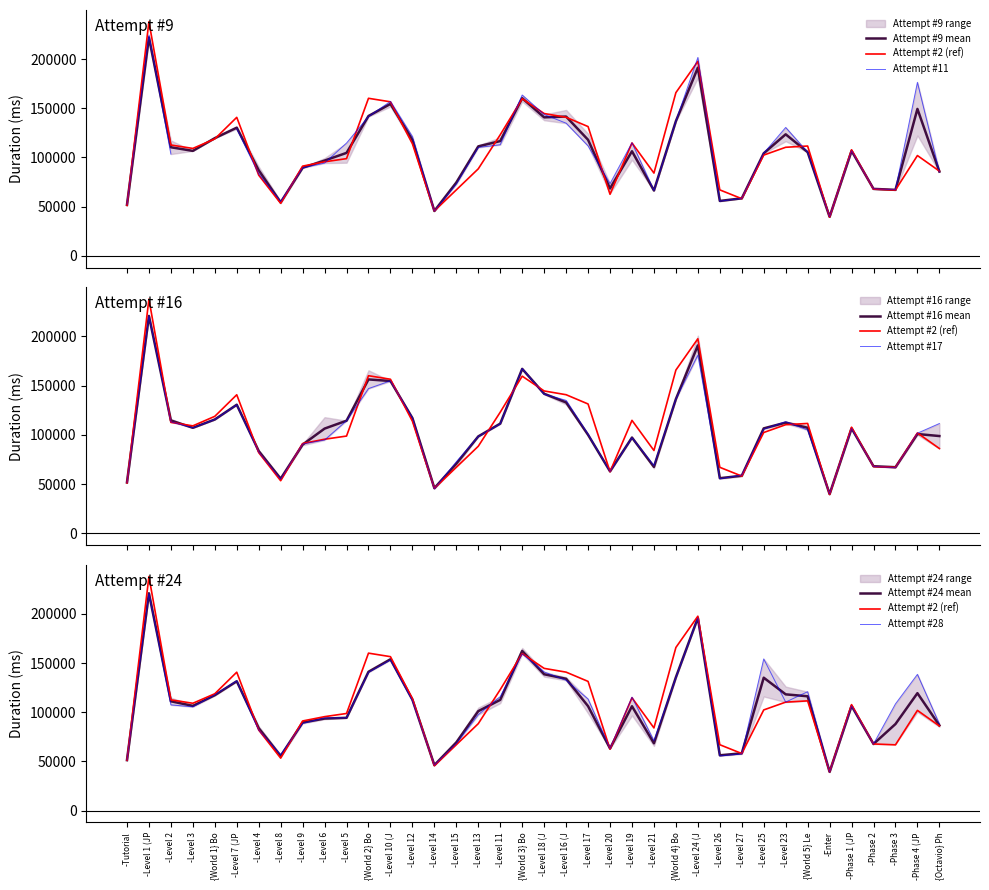

What is the sum of all Attempt #9 values?

4028147.5